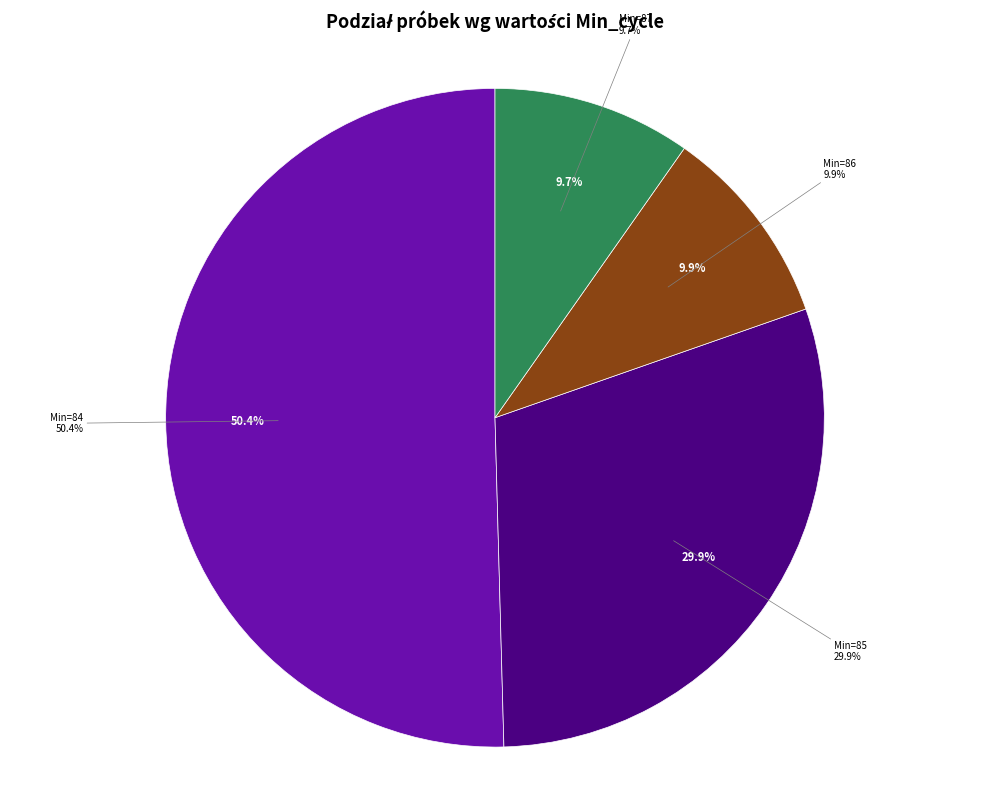

Does 87 represent more than half of the total?

No